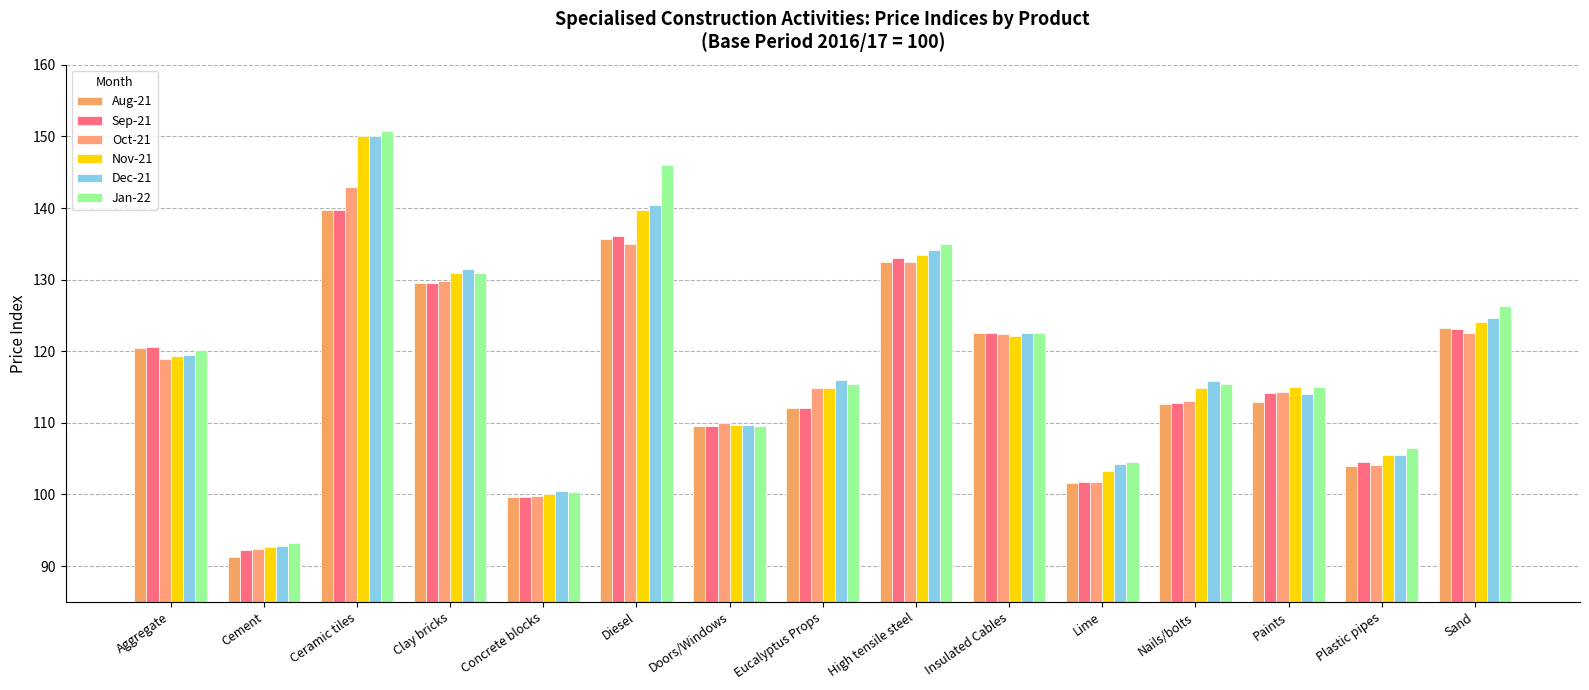

What is the difference between the maximum and minimum values in the Dec-21 series?

57.4